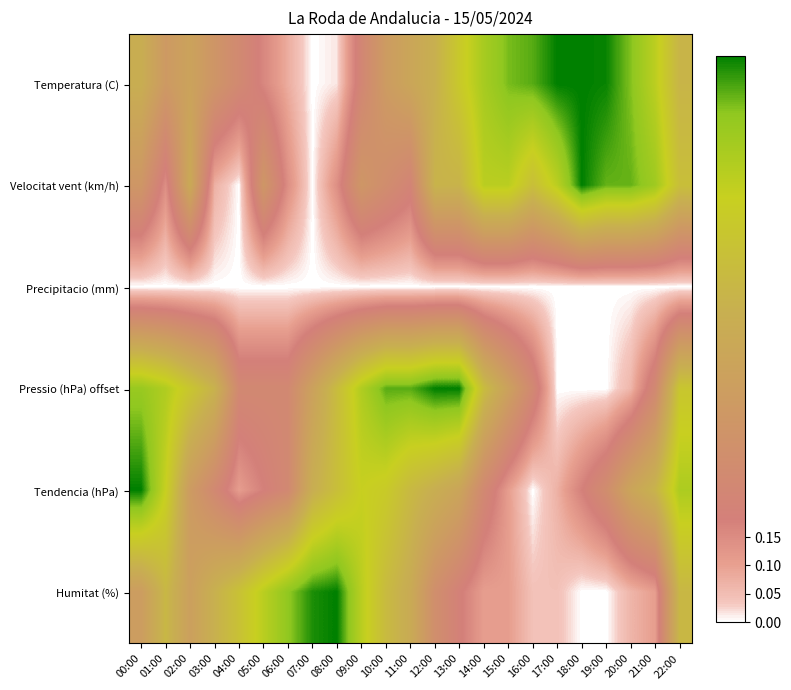

Reading right to left, list all the values displayed in this chart.

Temperatura (C): 22:00=0.6	21:00=0.8	20:00=0.9	19:00=1.0	18:00=1.0	17:00=1.0	16:00=0.9	15:00=0.9	14:00=0.8	13:00=0.7	12:00=0.6	11:00=0.5	10:00=0.4	09:00=0.2	08:00=0.0	07:00=0.0	06:00=0.1	05:00=0.2	04:00=0.3	03:00=0.3	02:00=0.4	01:00=0.4	00:00=0.5
Velocitat vent (km/h): 22:00=0.6	21:00=0.9	20:00=0.9	19:00=0.9	18:00=1.0	17:00=0.8	16:00=0.6	15:00=0.8	14:00=0.8	13:00=0.6	12:00=0.6	11:00=0.2	10:00=0.3	09:00=0.4	08:00=0.1	07:00=0.0	06:00=0.1	05:00=0.4	04:00=0.0	03:00=0.1	02:00=0.5	01:00=0.1	00:00=0.4
Precipitacio (mm): 22:00=0.0	21:00=0.0	20:00=0.0	19:00=0.0	18:00=0.0	17:00=0.0	16:00=0.0	15:00=0.0	14:00=0.0	13:00=0.0	12:00=0.0	11:00=0.0	10:00=0.0	09:00=0.0	08:00=0.0	07:00=0.0	06:00=0.0	05:00=0.0	04:00=0.0	03:00=0.0	02:00=0.0	01:00=0.0	00:00=0.0
Pressio (hPa) offset: 22:00=0.7	21:00=0.2	20:00=0.1	19:00=0.0	18:00=0.0	17:00=0.0	16:00=0.2	15:00=0.4	14:00=0.6	13:00=1.0	12:00=1.0	11:00=0.9	10:00=0.9	09:00=0.8	08:00=0.6	07:00=0.4	06:00=0.2	05:00=0.2	04:00=0.2	03:00=0.6	02:00=0.7	01:00=0.8	00:00=0.9
Tendencia (hPa): 22:00=0.8	21:00=0.6	20:00=0.5	19:00=0.3	18:00=0.2	17:00=0.1	16:00=0.0	15:00=0.1	14:00=0.2	13:00=0.5	12:00=0.5	11:00=0.6	10:00=0.7	09:00=0.8	08:00=0.6	07:00=0.5	06:00=0.2	05:00=0.2	04:00=0.1	03:00=0.2	02:00=0.4	01:00=0.8	00:00=1.0
Humitat (%): 22:00=0.6	21:00=0.1	20:00=0.1	19:00=0.0	18:00=0.0	17:00=0.0	16:00=0.0	15:00=0.1	14:00=0.1	13:00=0.2	12:00=0.3	11:00=0.5	10:00=0.6	09:00=0.8	08:00=1.0	07:00=1.0	06:00=0.9	05:00=0.8	04:00=0.7	03:00=0.6	02:00=0.4	01:00=0.6	00:00=0.4